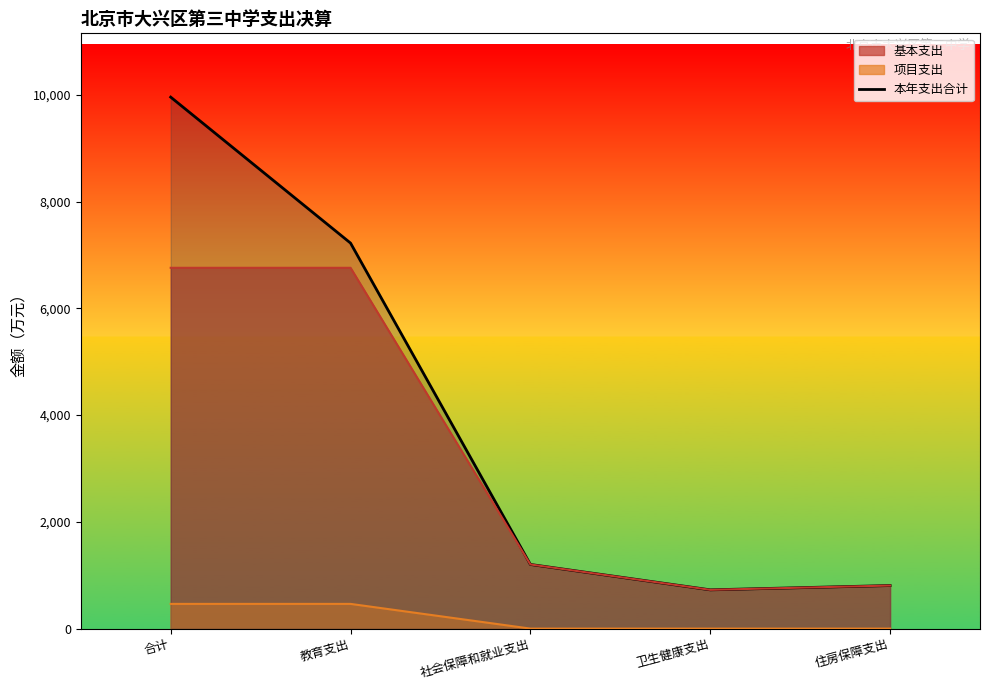

Reading right to left, list all the values displayed in this chart.

806.7	726.0	1201.8	7221.3	9955.8